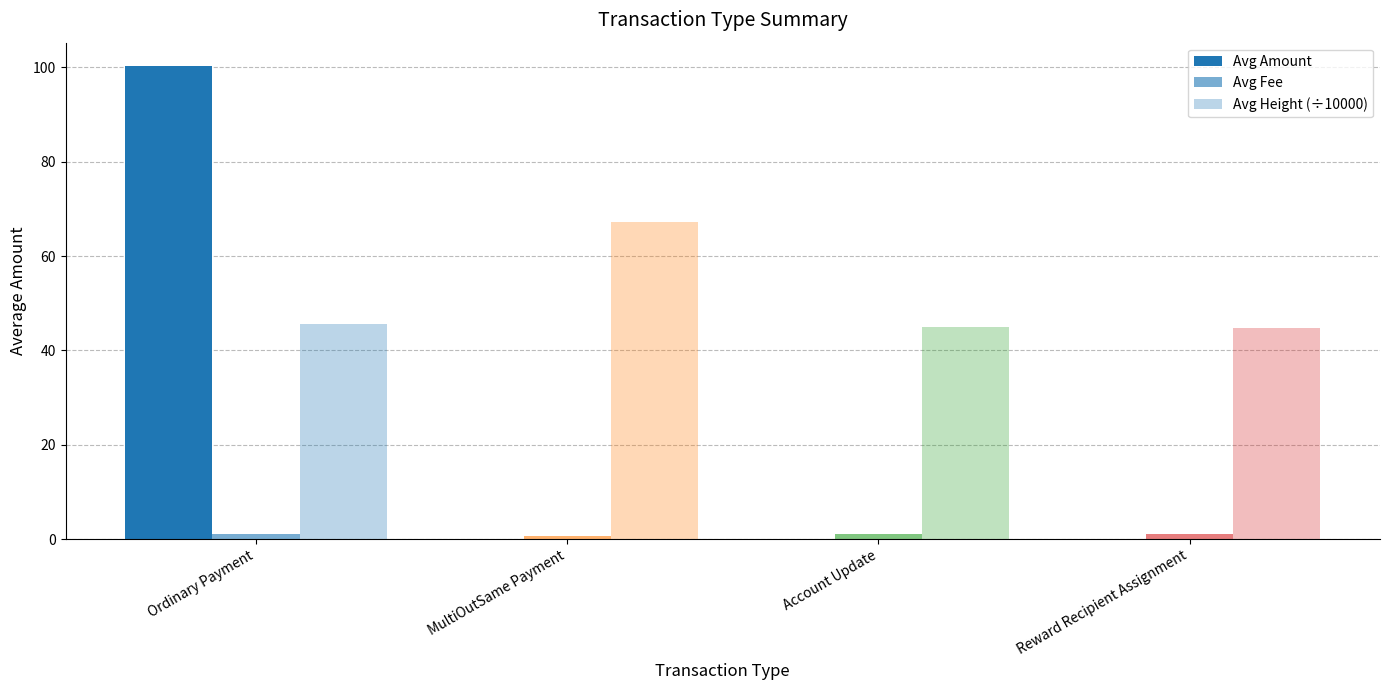

How many series are shown in this chart?

3